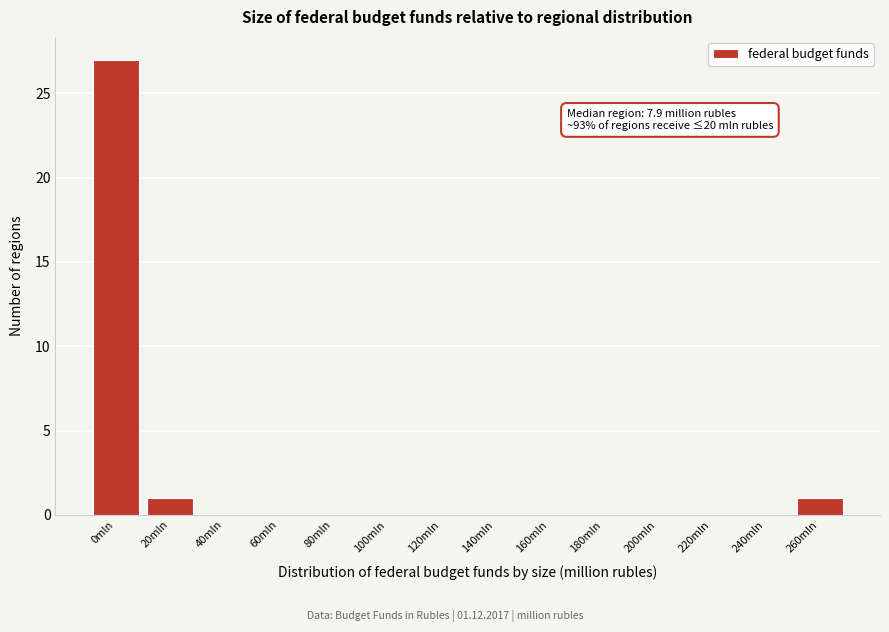

Reading right to left, extract all data points from this chart.

260mln=1	240mln=0	220mln=0	200mln=0	180mln=0	160mln=0	140mln=0	120mln=0	100mln=0	80mln=0	60mln=0	40mln=0	20mln=1	0mln=27